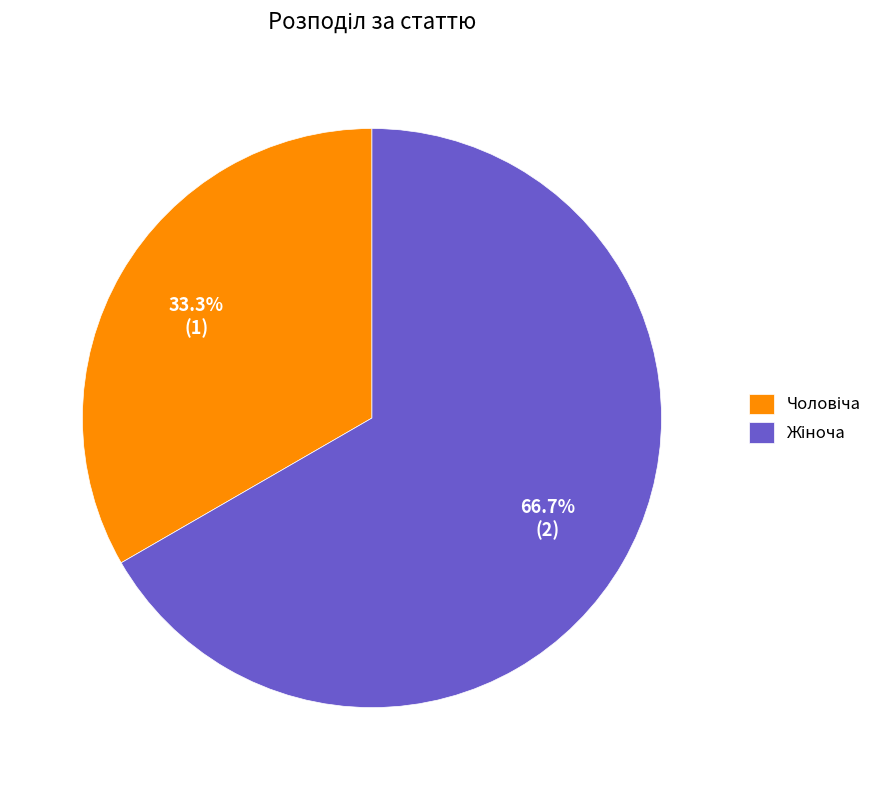

Is there a majority slice in this chart?

Yes